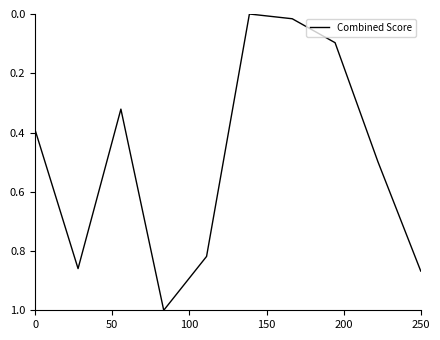

What is the maximum value shown in the chart?

1.0